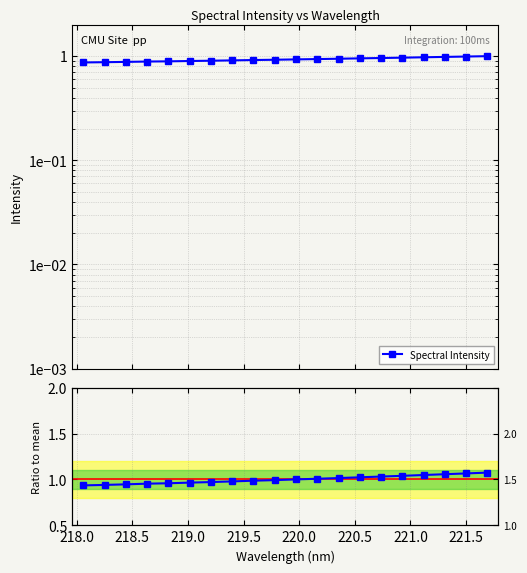

What is the sum of all Ratio to mean values?

20.0